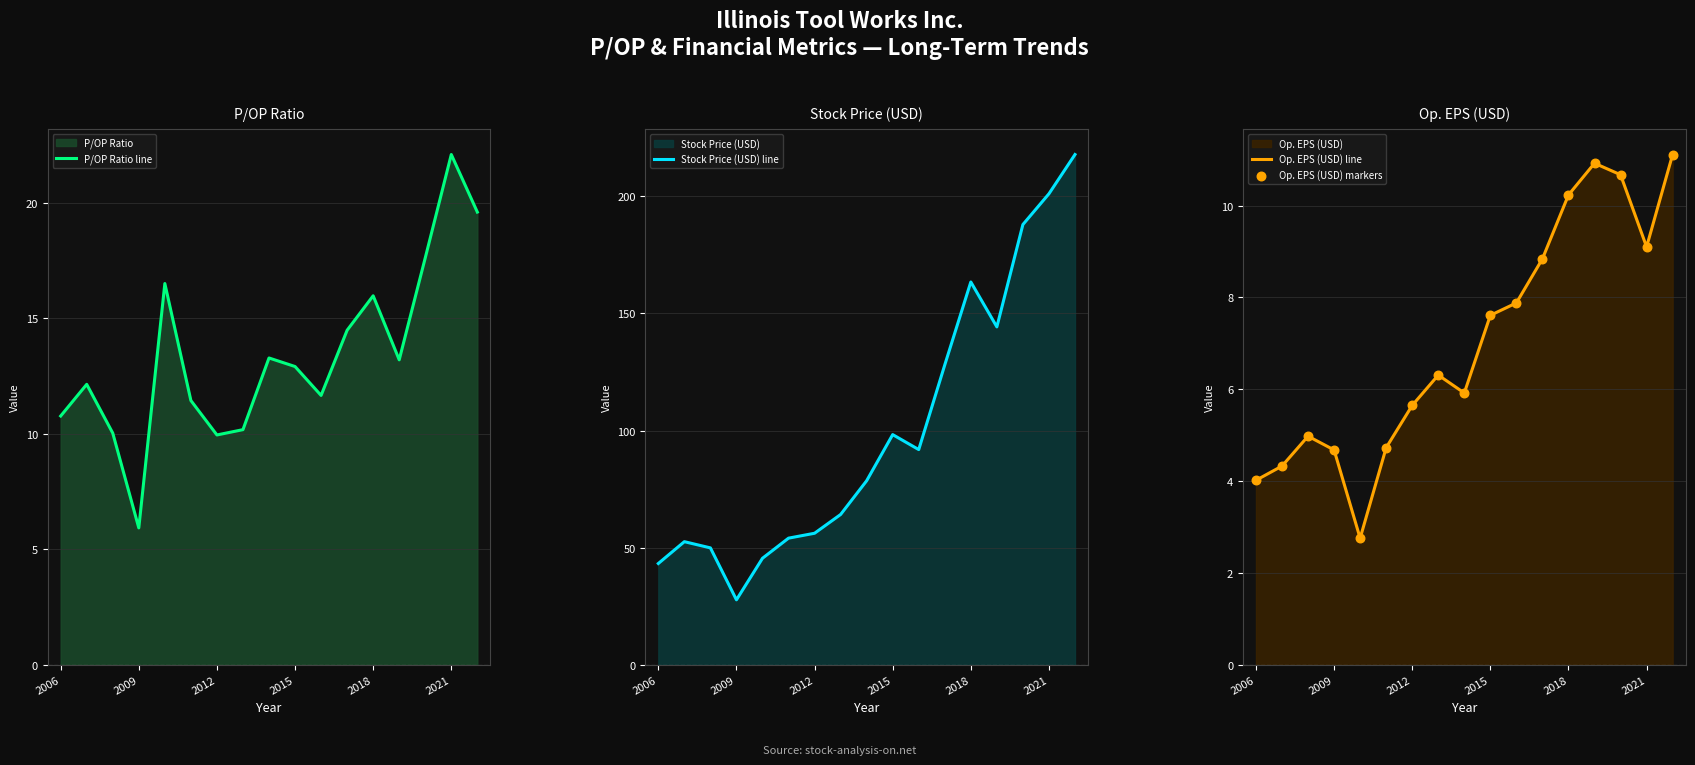

At how many categories does at least one series exceed 77?

9